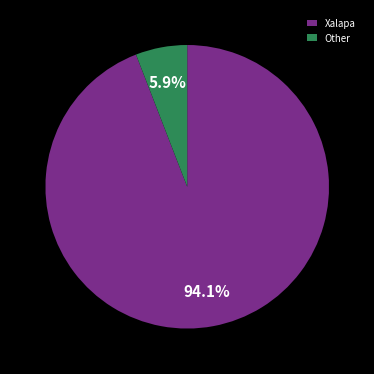

What percentage is the Xalapa slice, to the nearest percent?

94%